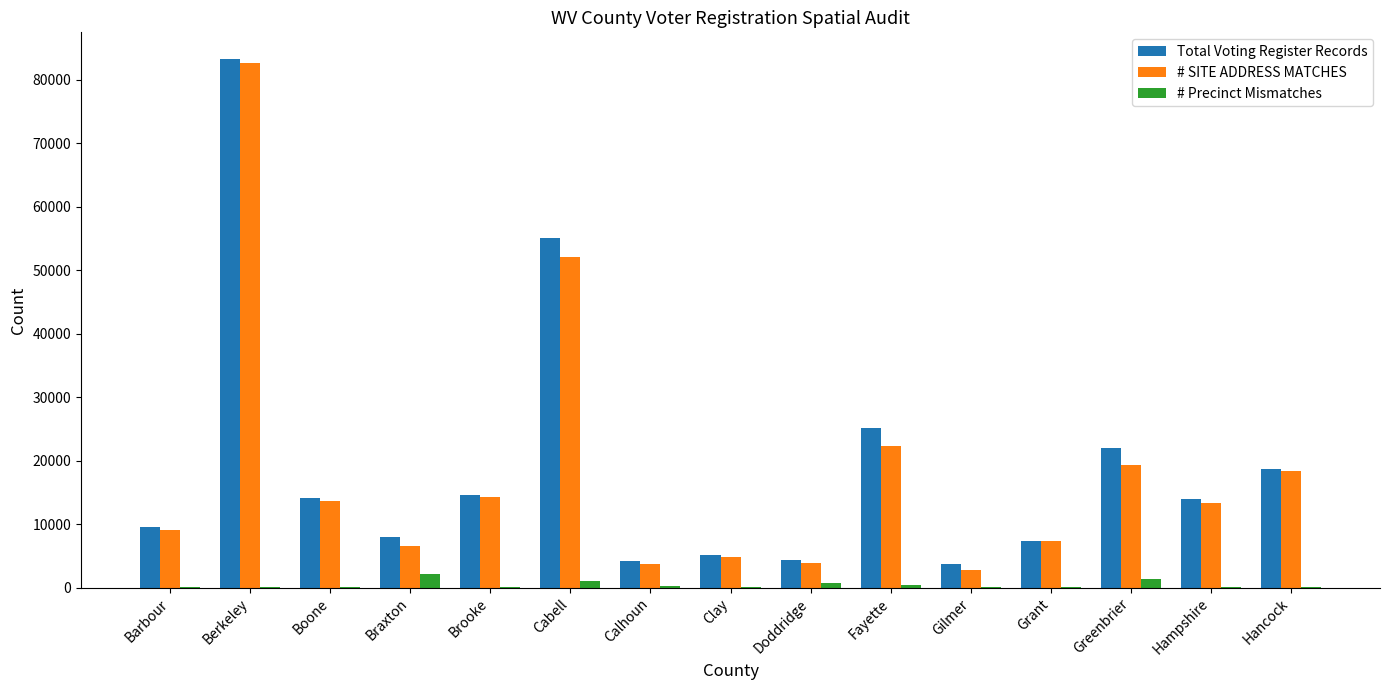

What are all the series names shown in the legend?

Total Voting Register Records, # SITE ADDRESS MATCHES, # Precinct Mismatches